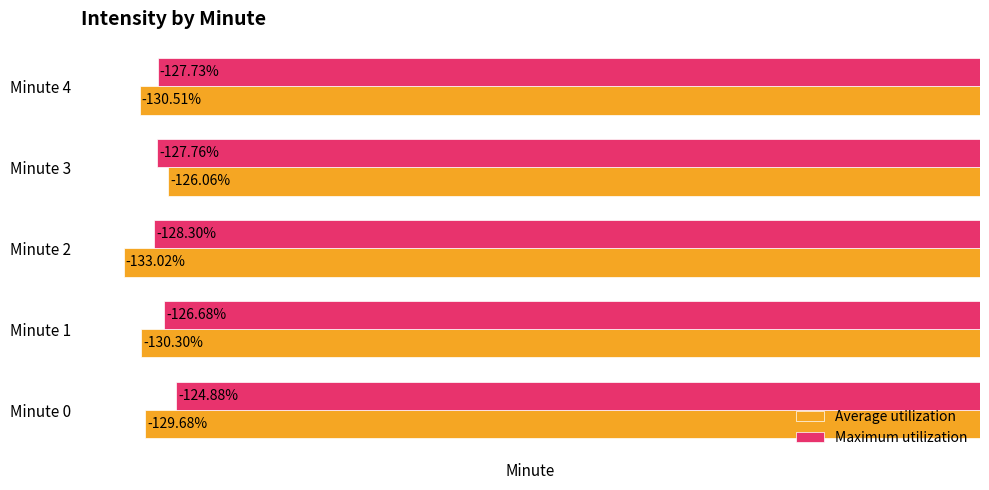

At Minute 3, list the series in order from largest to smallest.

Average utilization, Maximum utilization